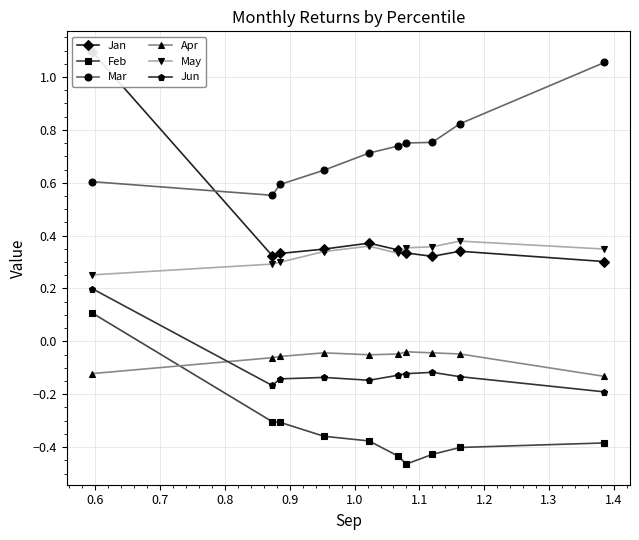

Which series ends up on top after the final intersection of Apr and Feb?

Apr